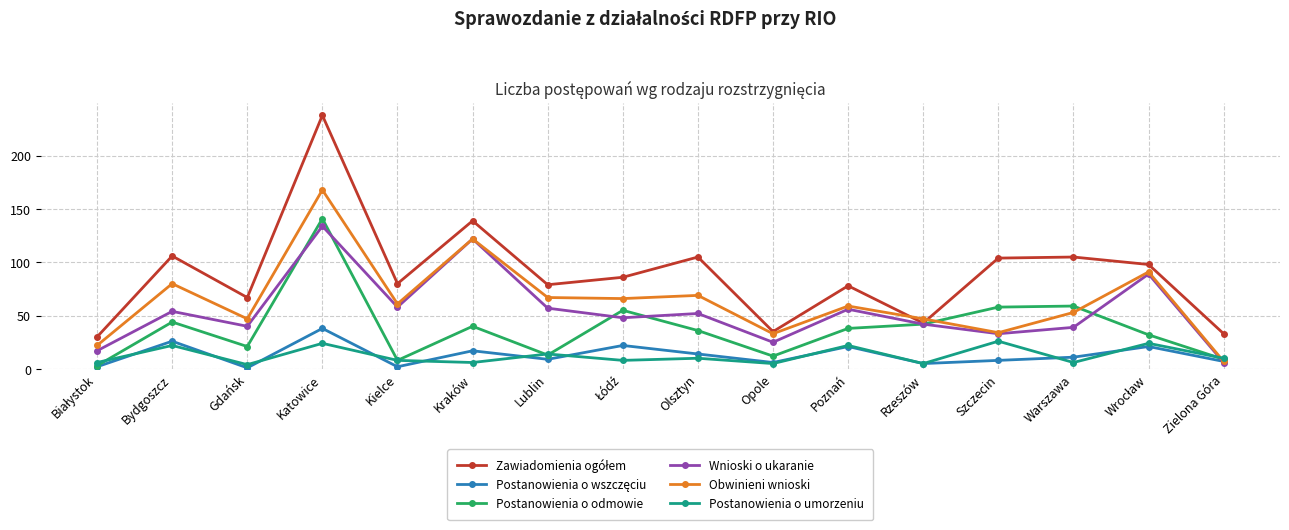

At which category does Postanowienia o odmowie reach its first local valley?

Gdańsk